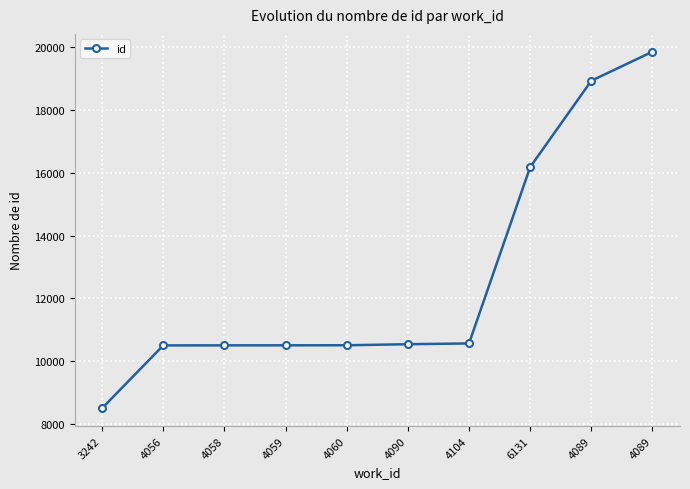

Is it true that the value at 4090 is 17805?

False